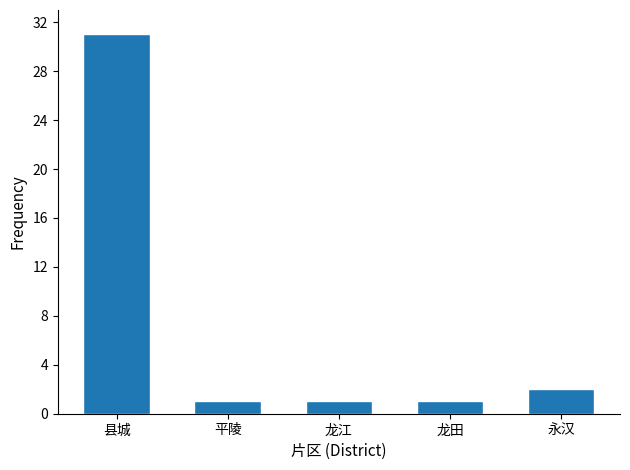

Reading right to left, list all the values displayed in this chart.

2	1	1	1	31